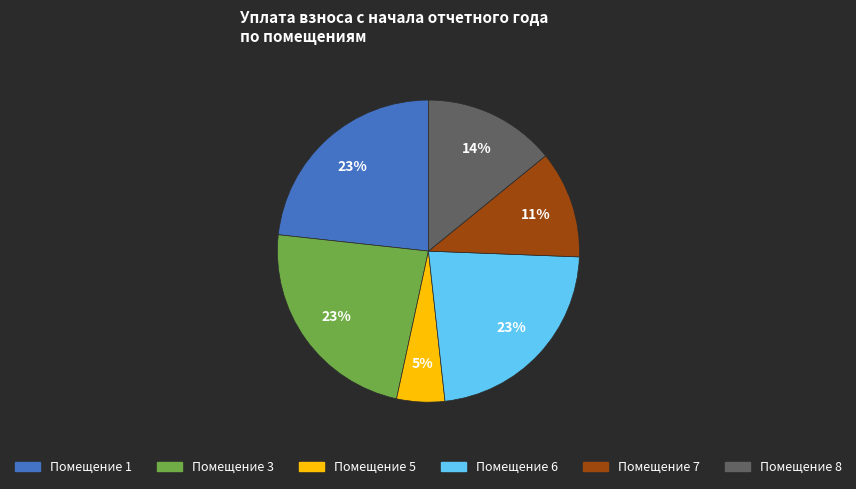

To the nearest percent, what is the difference between the largest and smallest slice percentages?

18%